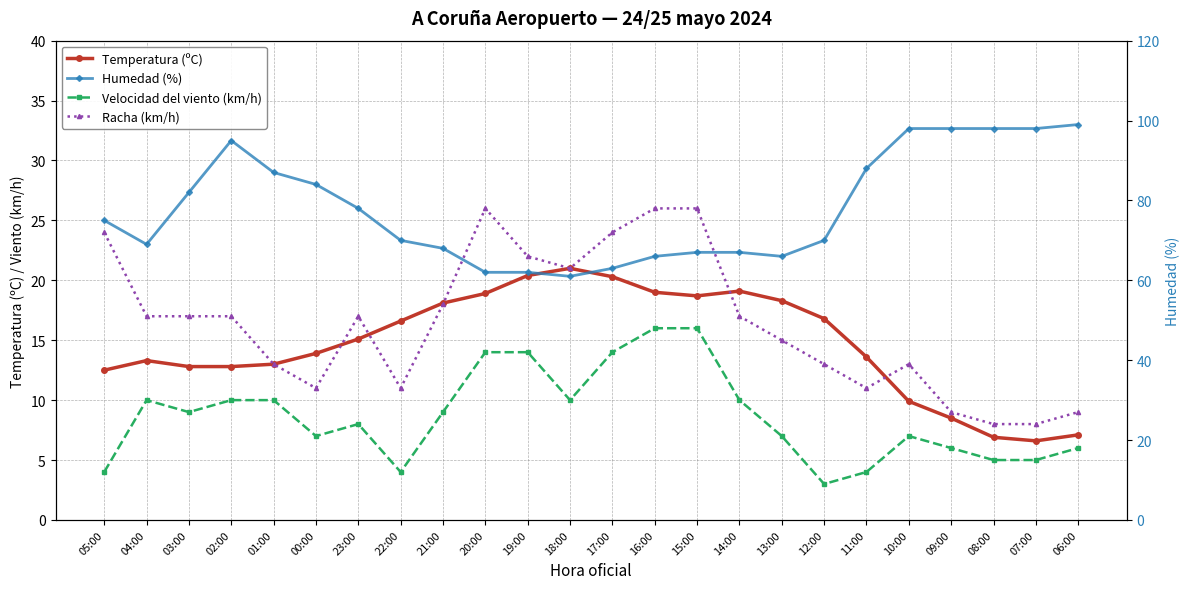

What is the difference between the Velocidad del viento (km/h) values at 01:00 and 00:00?

3.0